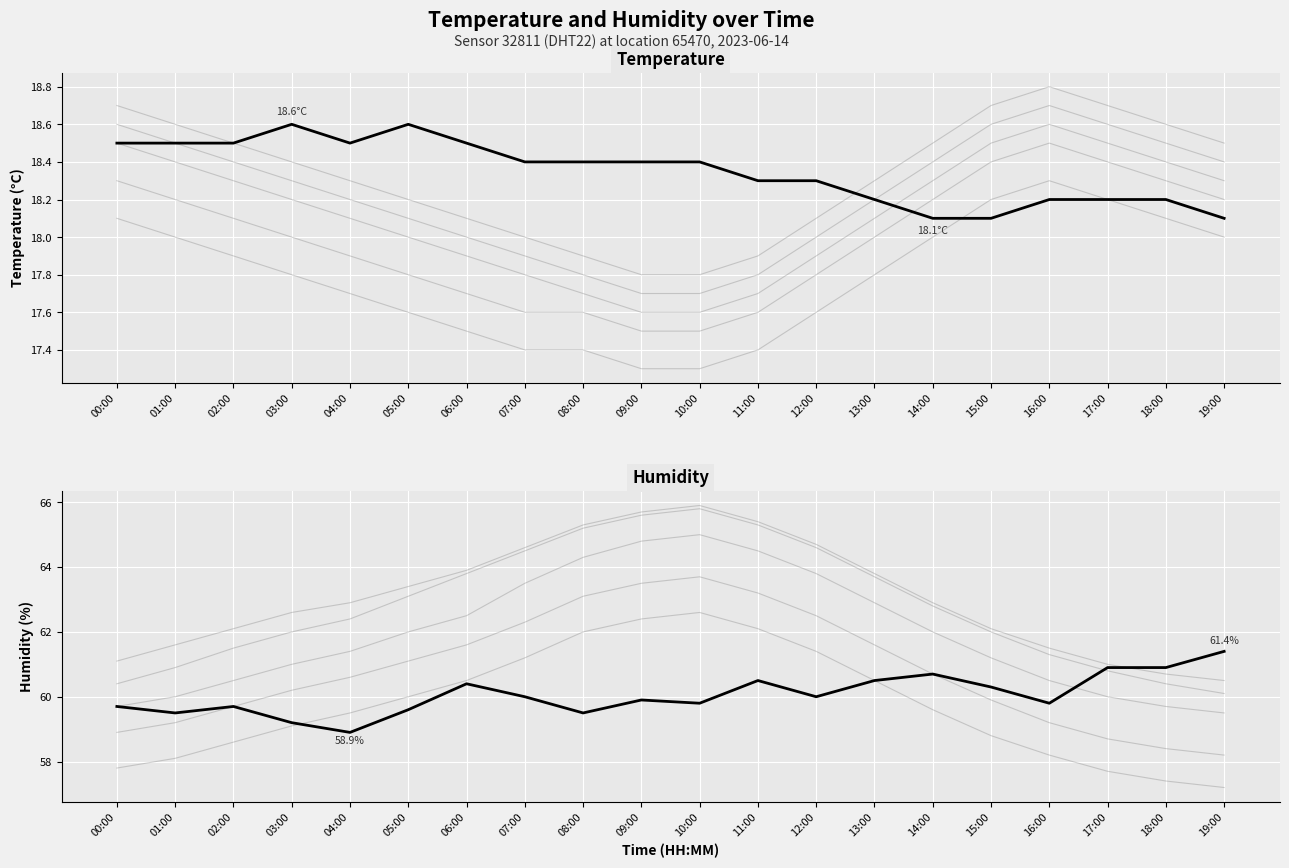

True or false: temperature and humidity cross at least once.

False